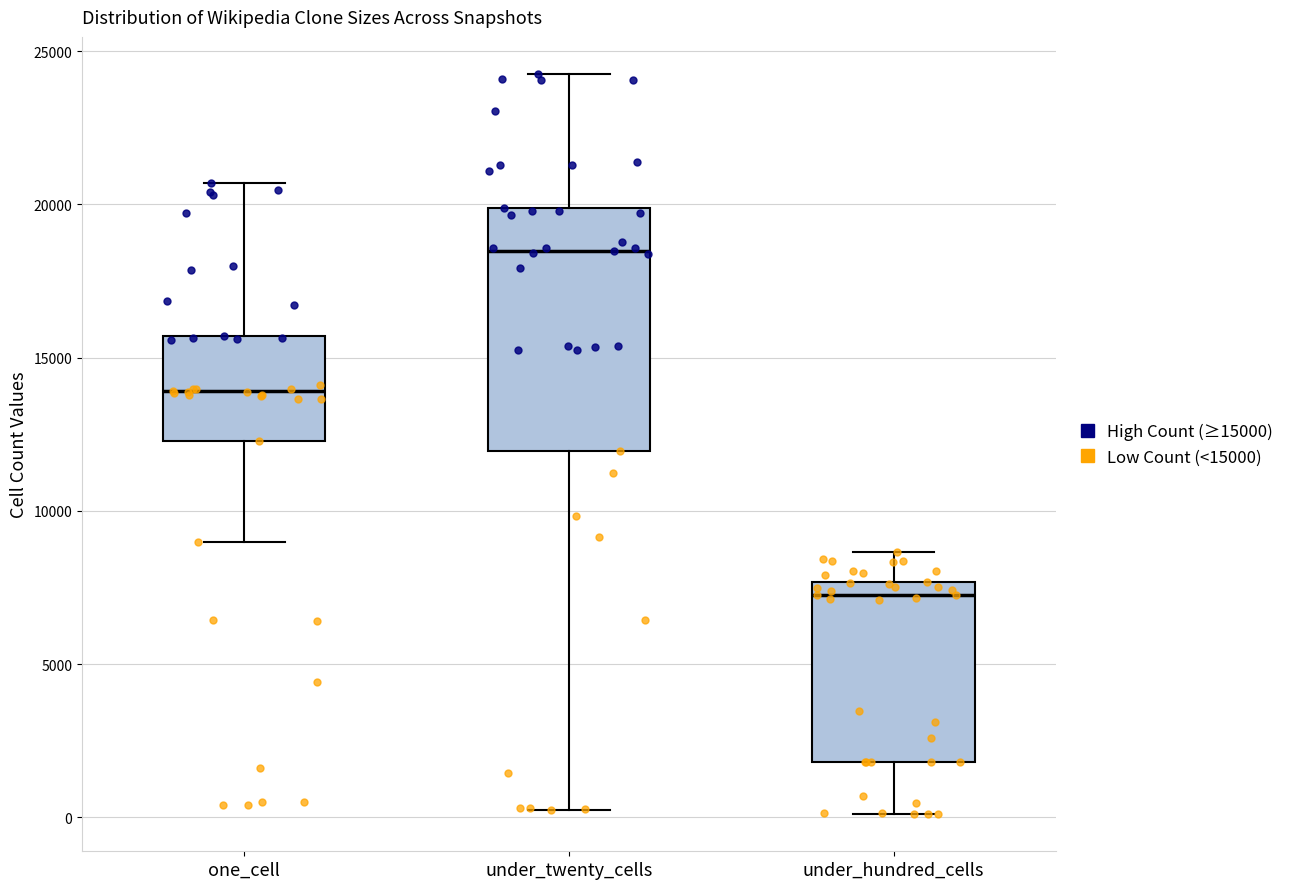

Which box's median line is the lowest?

under_hundred_cells